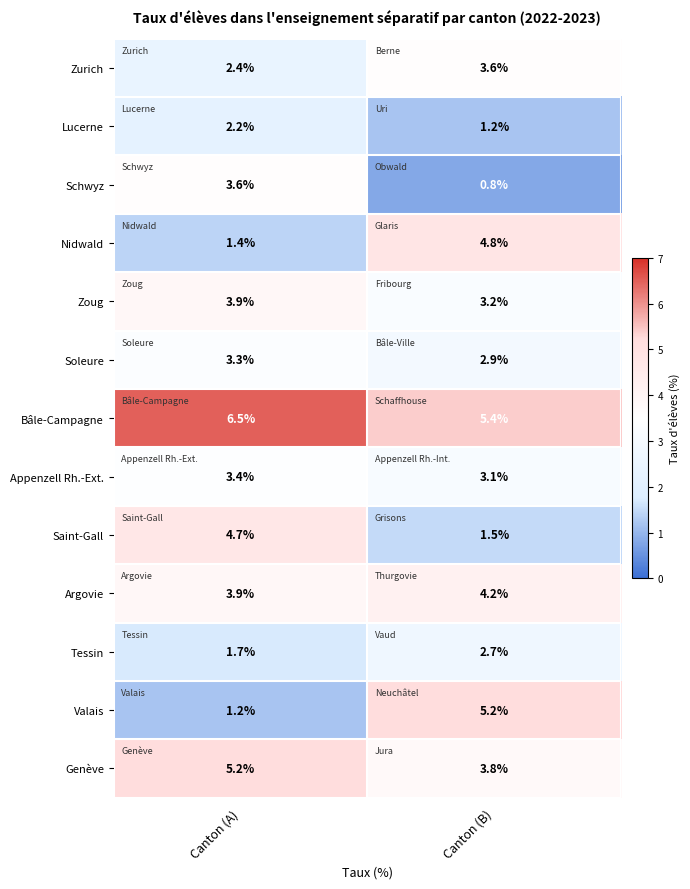

What is the average value of the Saint-Gall series?

3.1